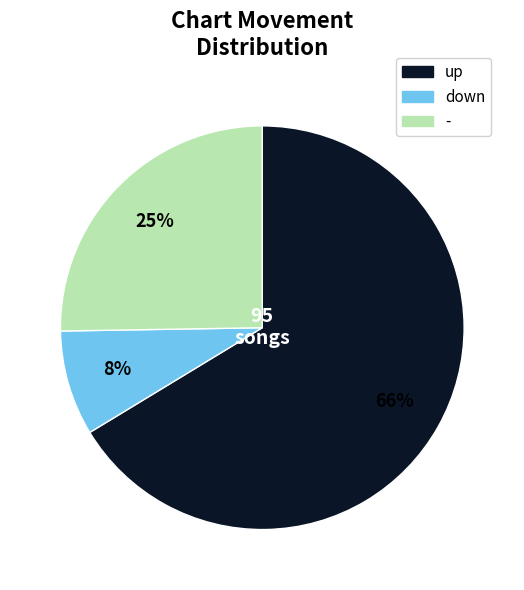

Between - and up, which is larger?

up